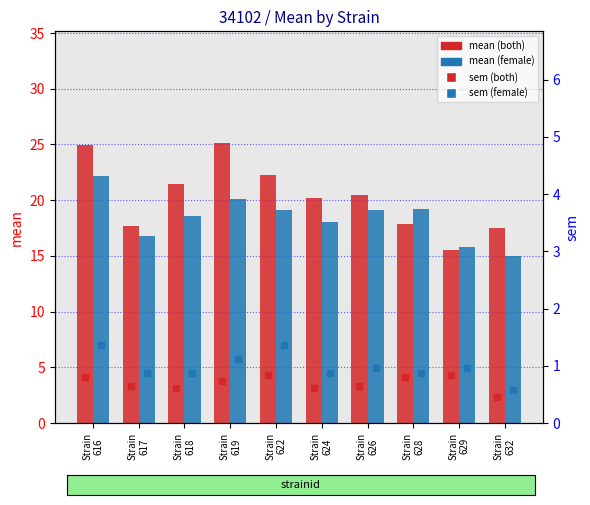

Rank the categories by mean_both value from lowest to highest.

Strain
629, Strain
632, Strain
617, Strain
628, Strain
624, Strain
626, Strain
618, Strain
622, Strain
616, Strain
619